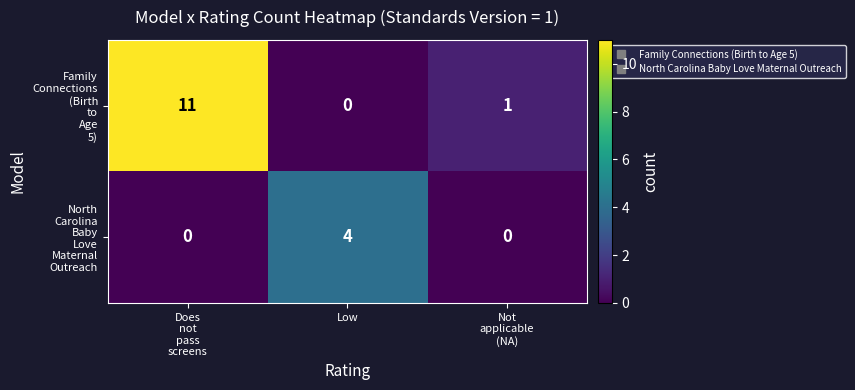

What is the greatest value displayed?

11